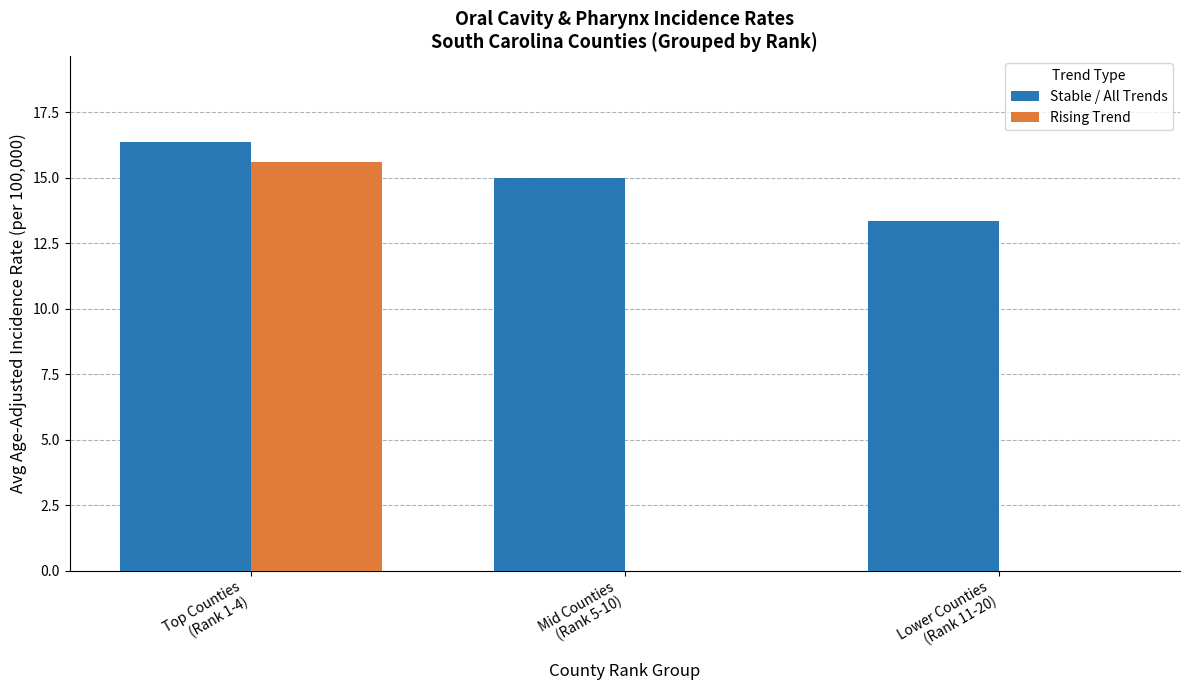

How many groups of bars are there?

3